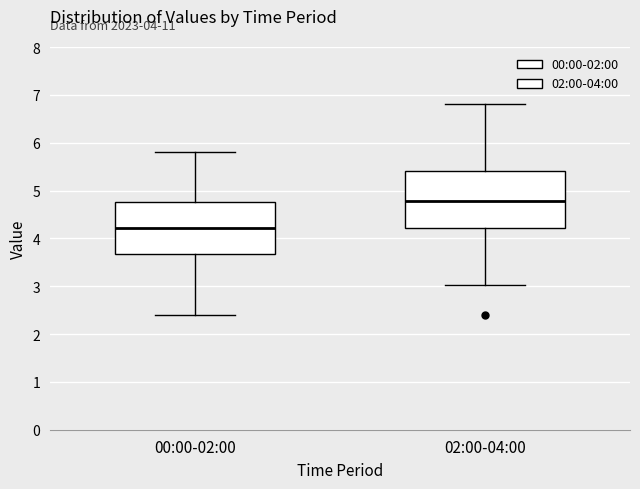

Where is the upper edge of the box for 02:00-04:00 on the y-axis? The values are not printed on the chart, so give them approximately, as read against the axis.

5.4